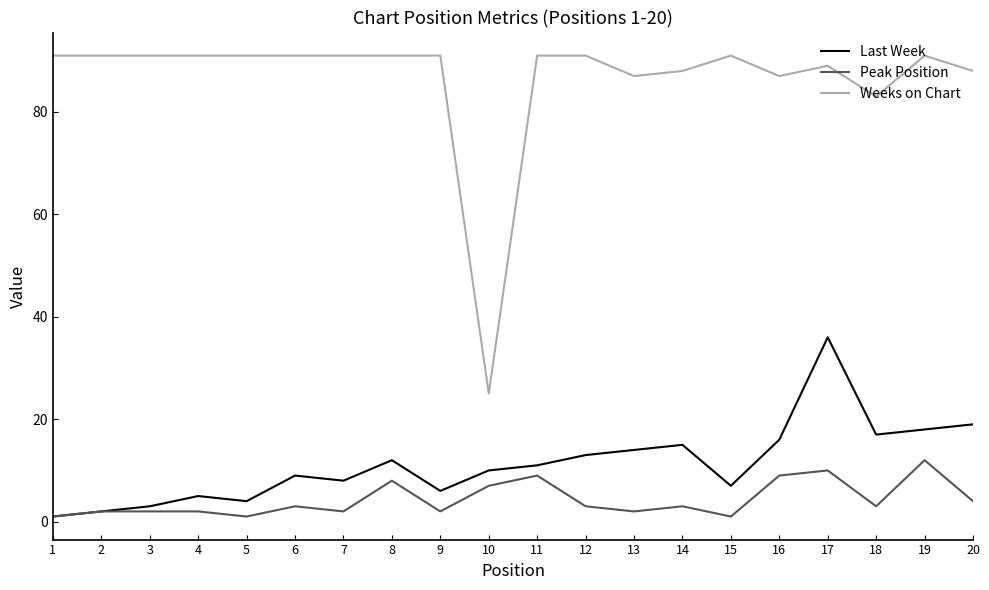

How many values in the Last Week series are below 11?

10